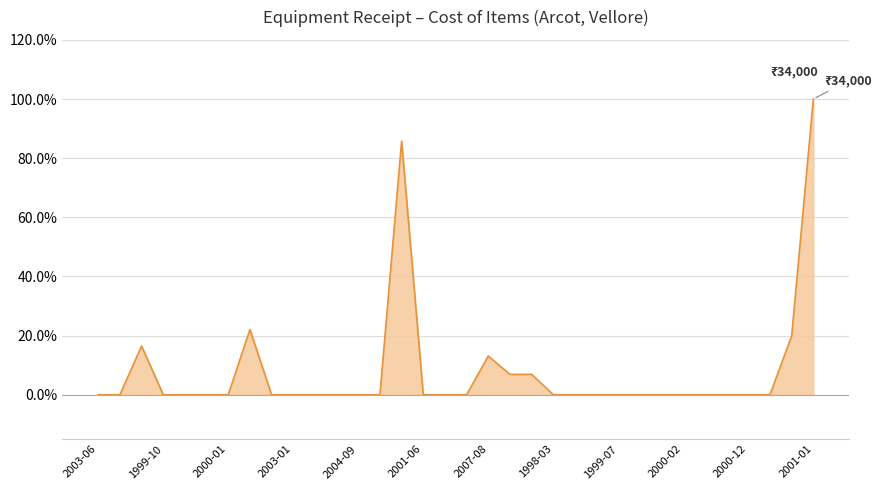

Is this an area chart (filled region under the line)?

Yes